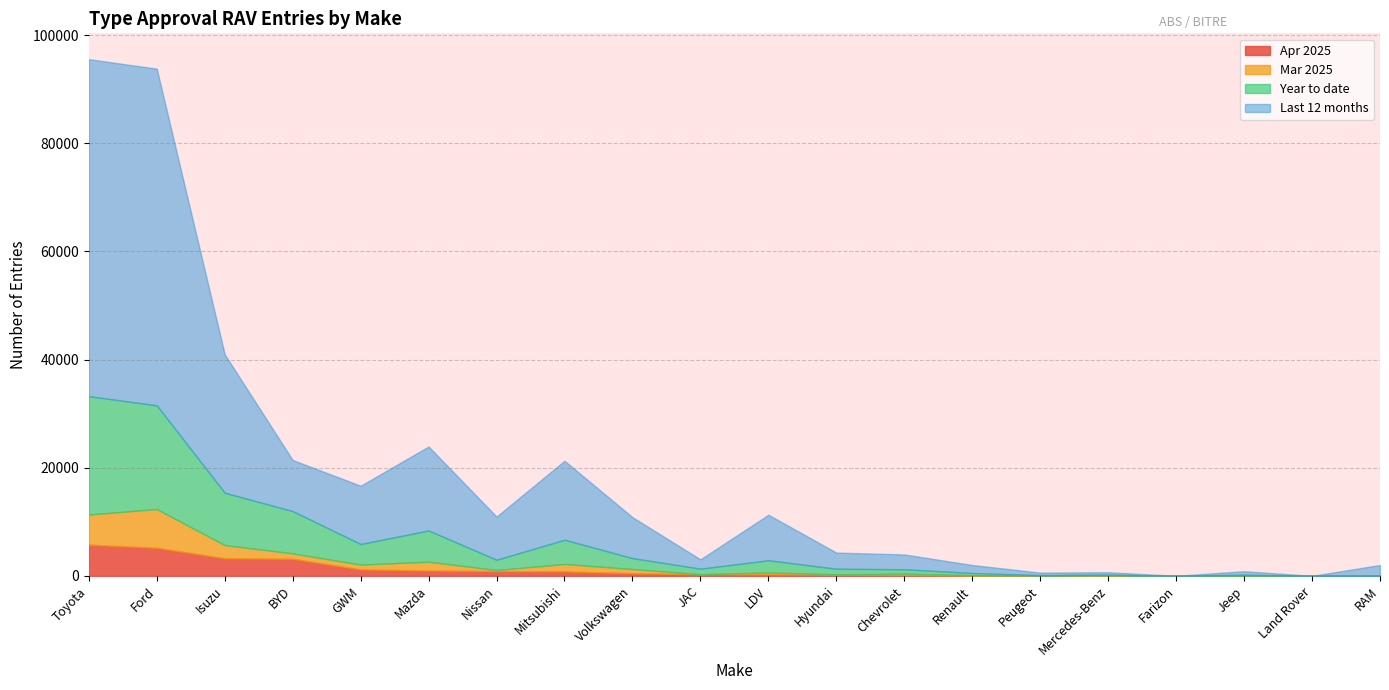

Where does the Apr 2025 series first go above 289?

Toyota